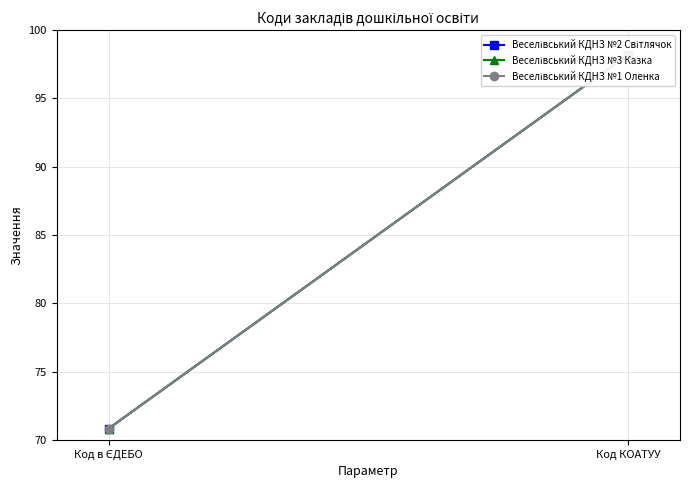

Which label corresponds to the smallest value in the chart?

Код в ЄДЕБО